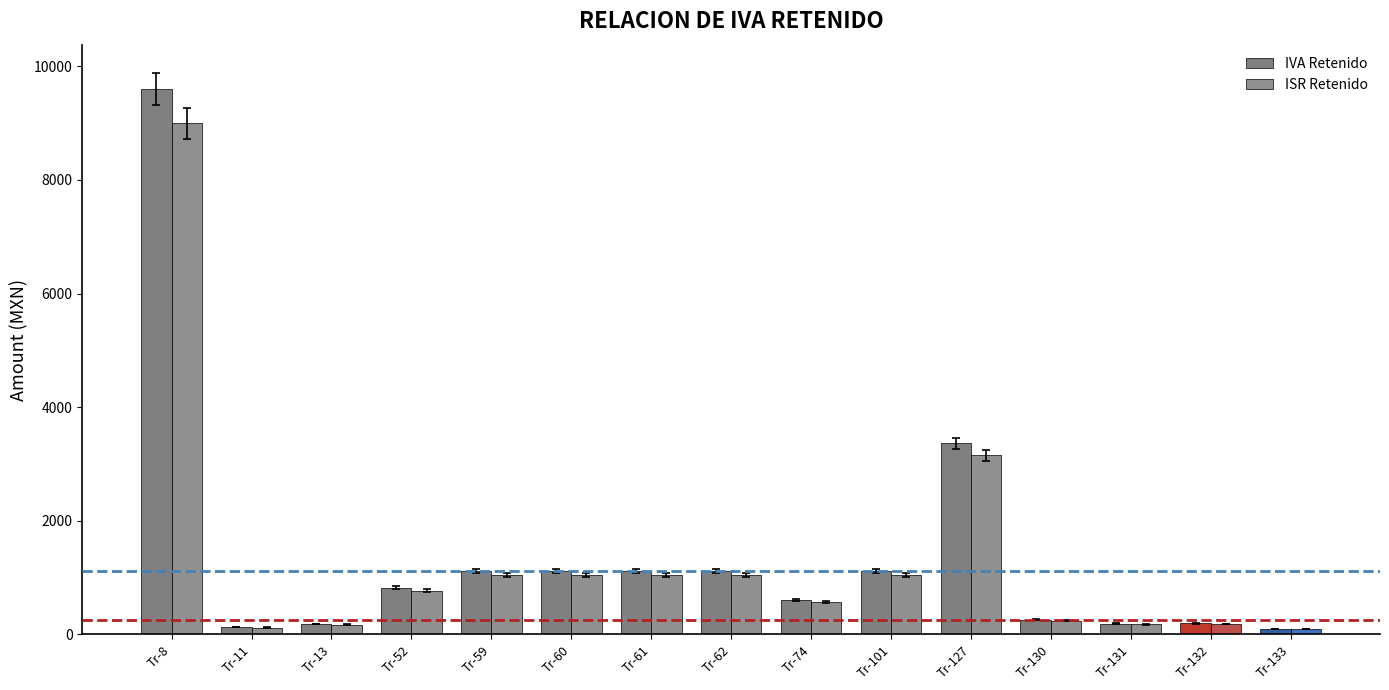

Read the ISR Retenido value at Tr-130.

240.0